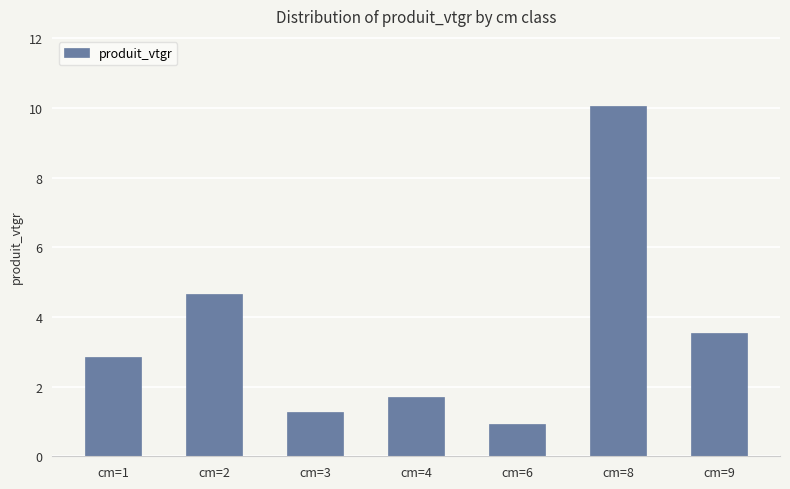

What is the difference between the maximum and second lowest values?

8.8